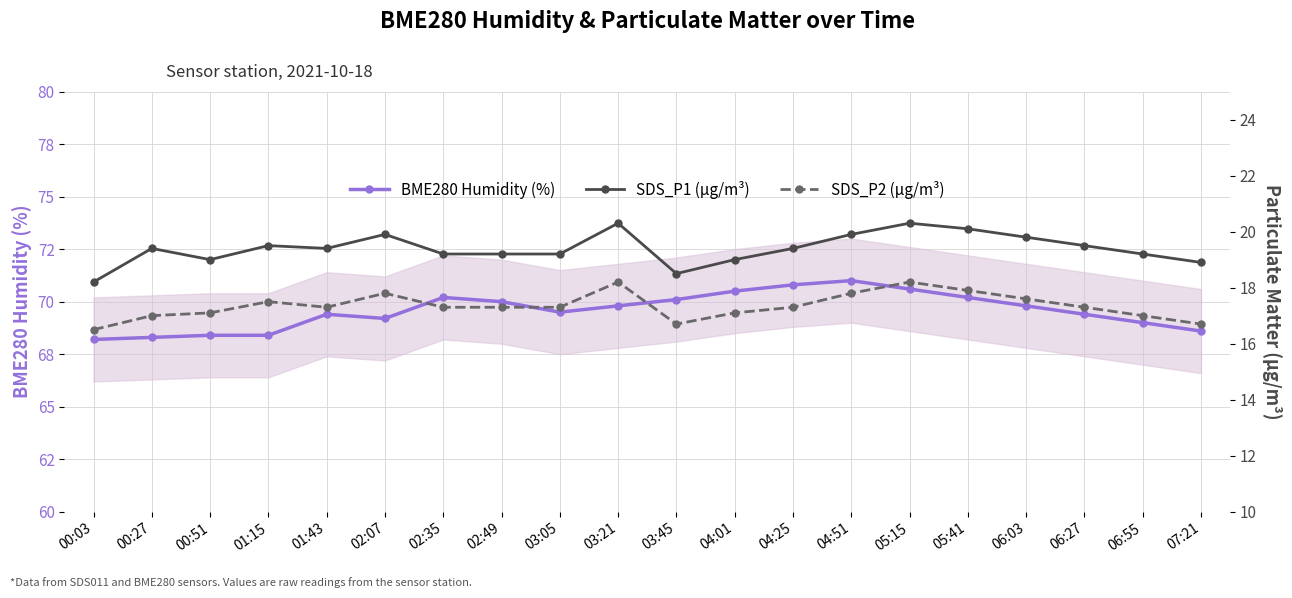

What is the greatest value displayed?

71.0